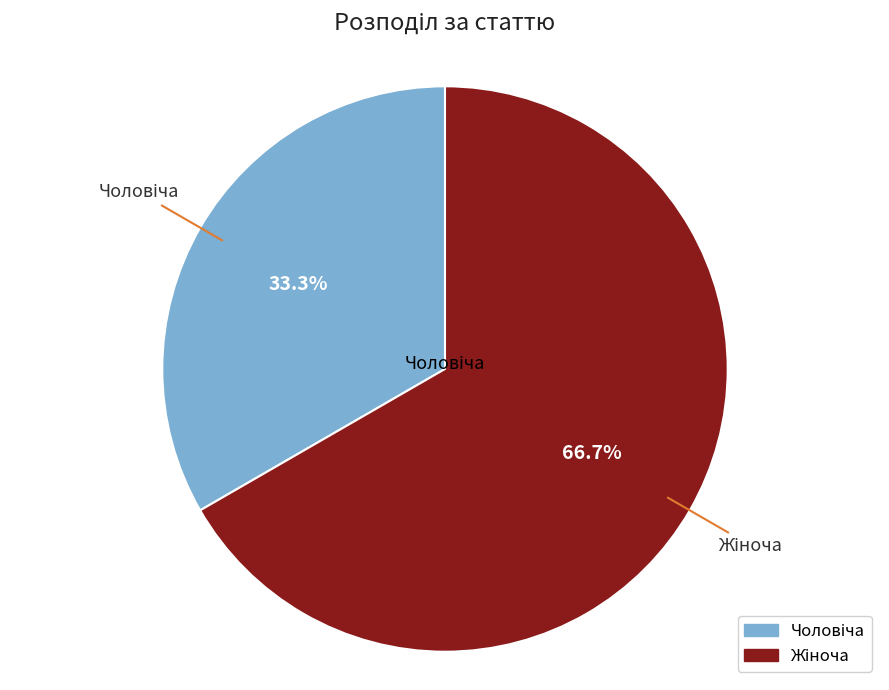

Is there any slice that represents more than half of the pie?

Yes